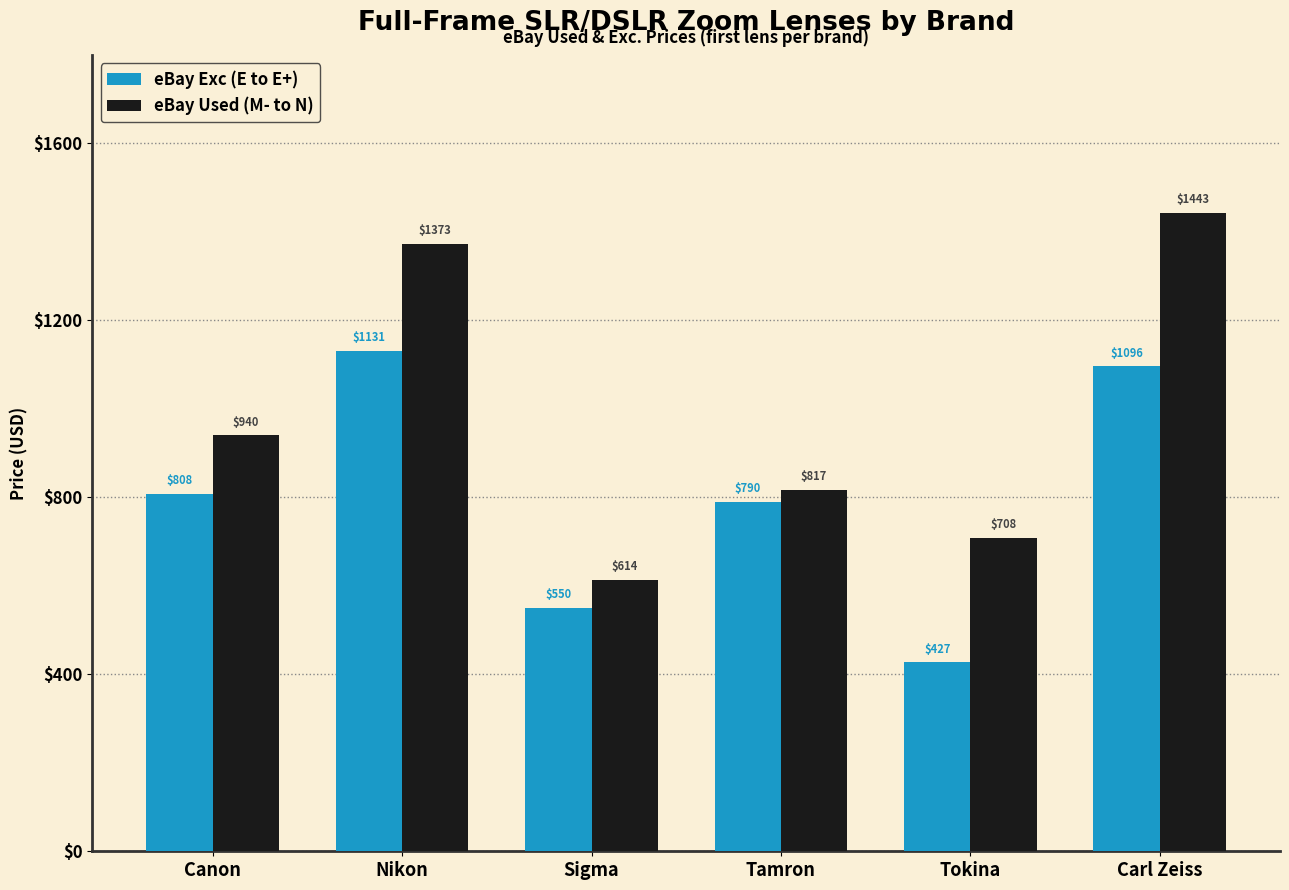

Is it true that eBay Used (M- to N) equals 817.2 at Tamron?

True